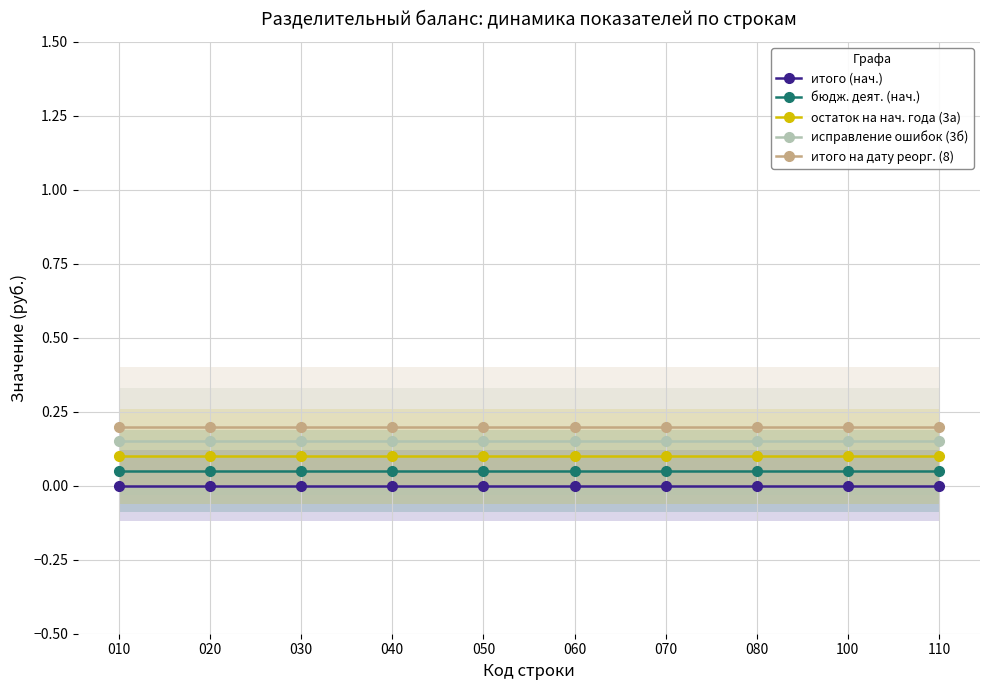

At how many categories does at least one series exceed 0?

10